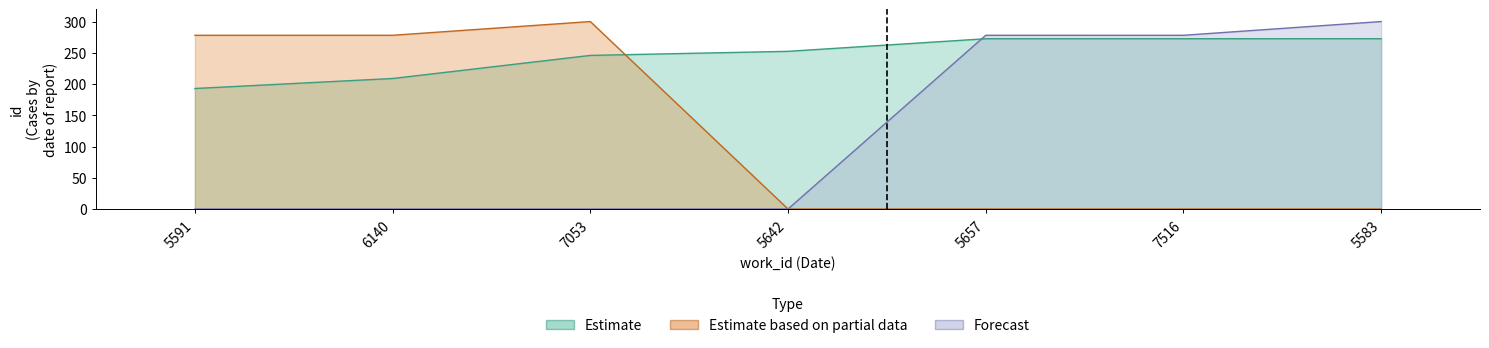

Reading left to right, extract all data points from this chart.

Estimate: 5591=192.9	6140=208.9	7053=245.8	5642=252.3	5657=272.5	7516=272.5	5583=272.6
Estimate based on partial data: 5591=278.0	6140=278.0	7053=300.0	5642=0.0	5657=0.0	7516=0.0	5583=0.0
Forecast: 5591=0.0	6140=0.0	7053=0.0	5642=0.0	5657=278.0	7516=278.0	5583=300.0